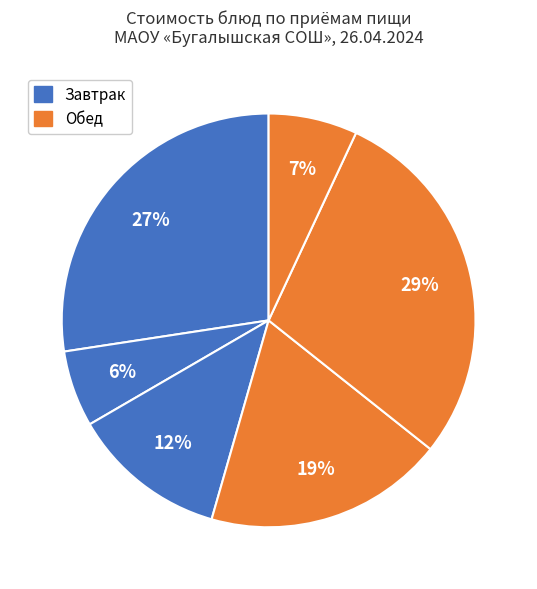

How many slices are in this pie chart?

6